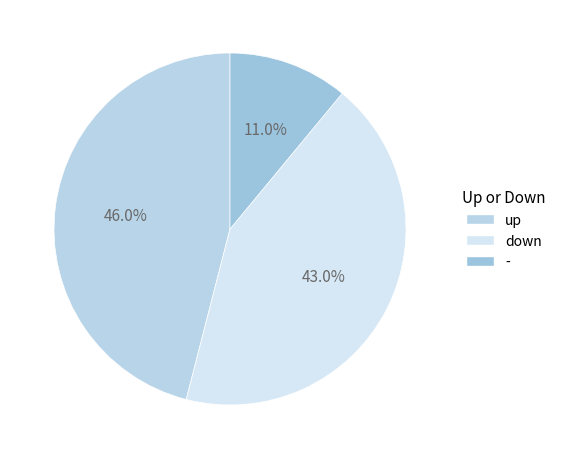

Which category has the smallest portion of the pie?

-